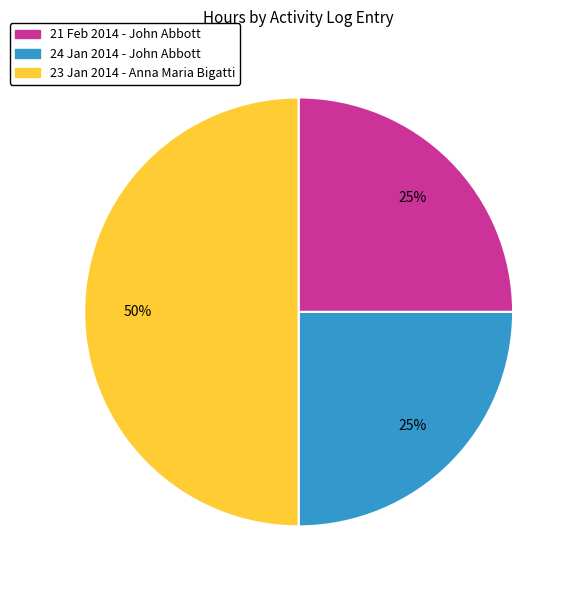

To the nearest percent, what is the average slice percentage?

33%